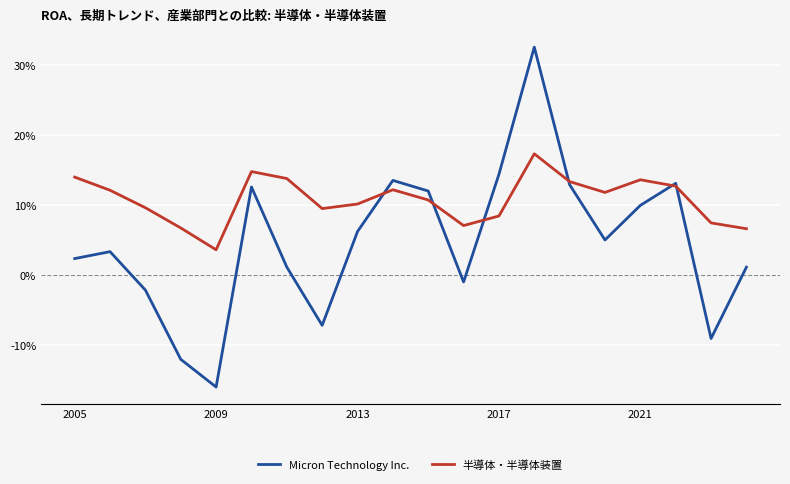

How many interior local valleys does the Micron Technology Inc. series have?

5